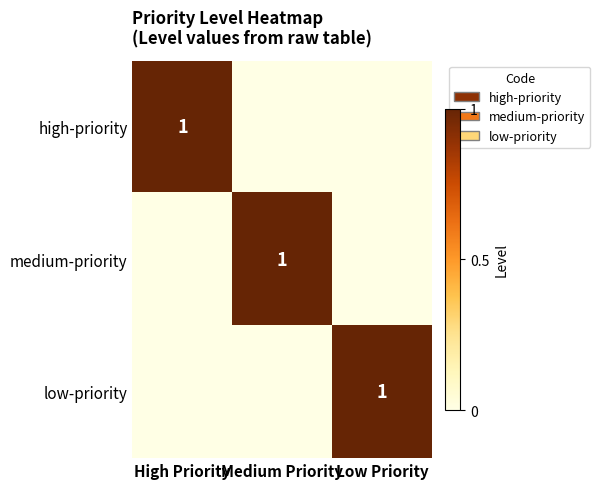

Is it true that low-priority equals 2 at Low Priority?

False